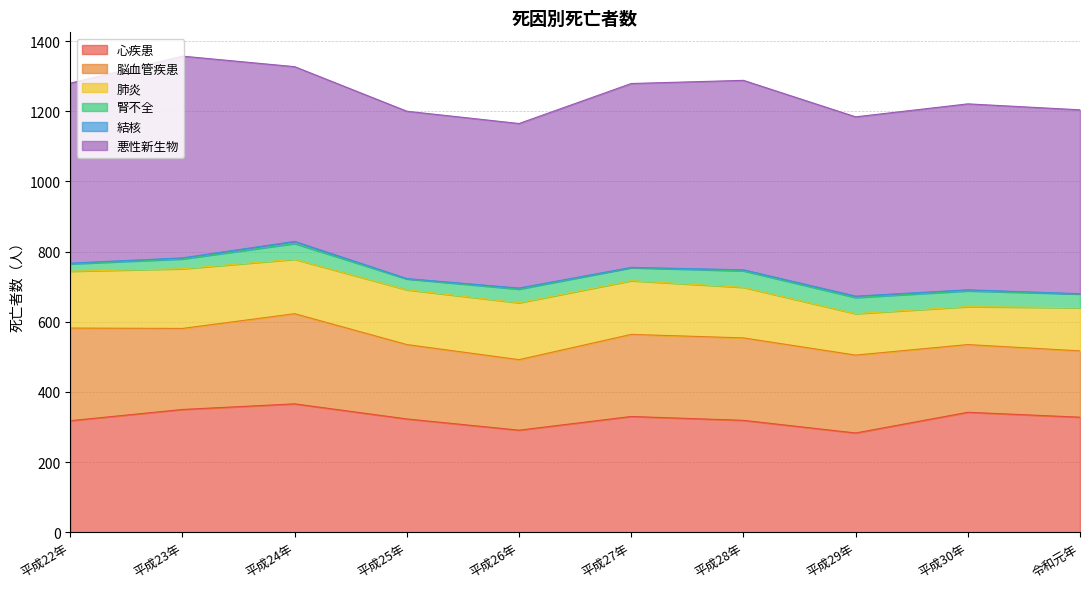

How many interior local peaks does the 悪性新生物 series have?

3